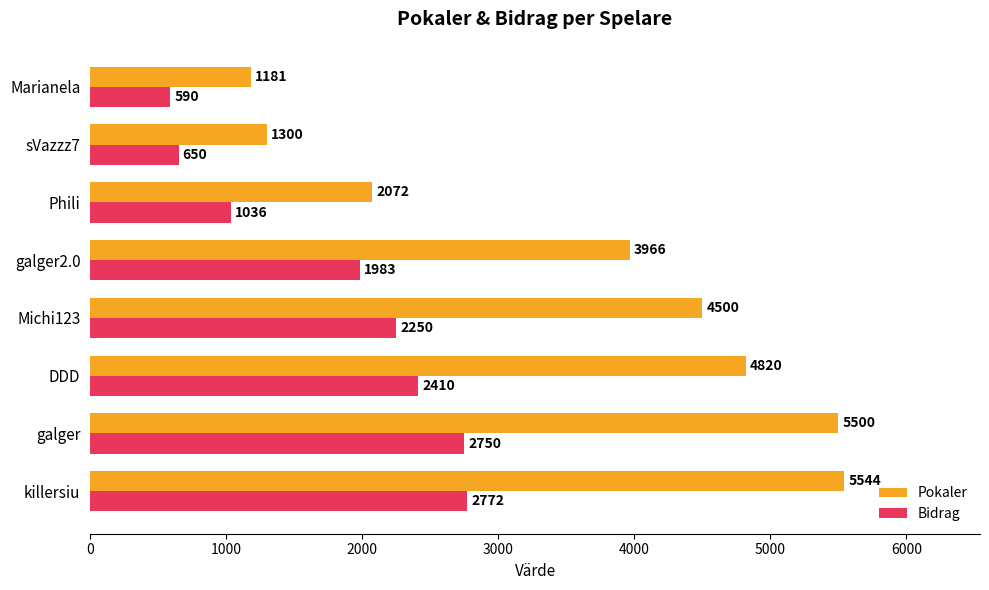

The Bidrag series shows 2750 at galger. True or false?

True